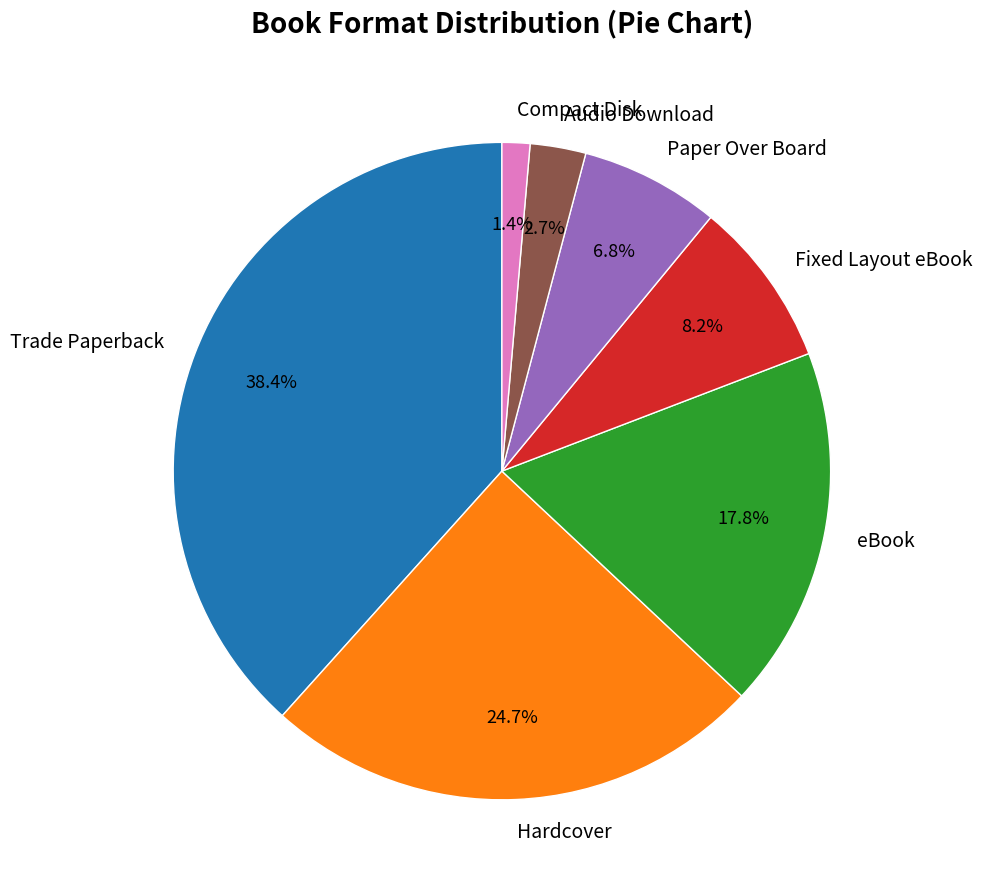

To the nearest percent, what is the difference between the eBook and Hardcover slice percentages?

7%